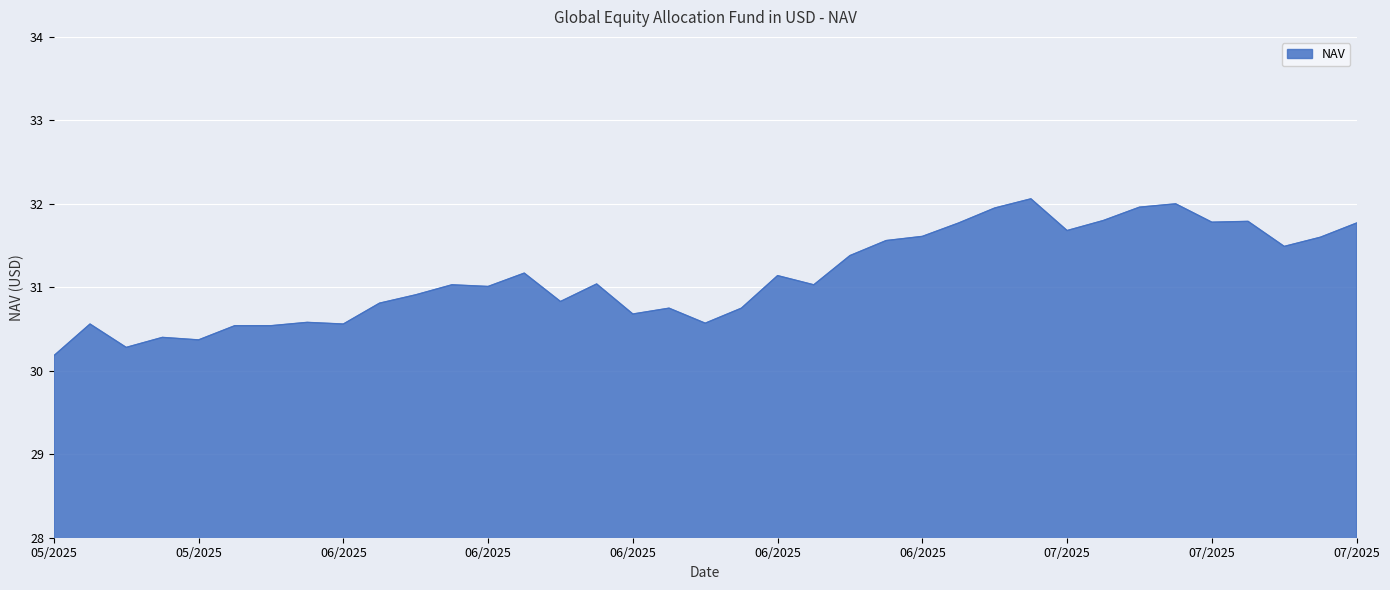

Does the chart display data point markers on the line(s)?

No